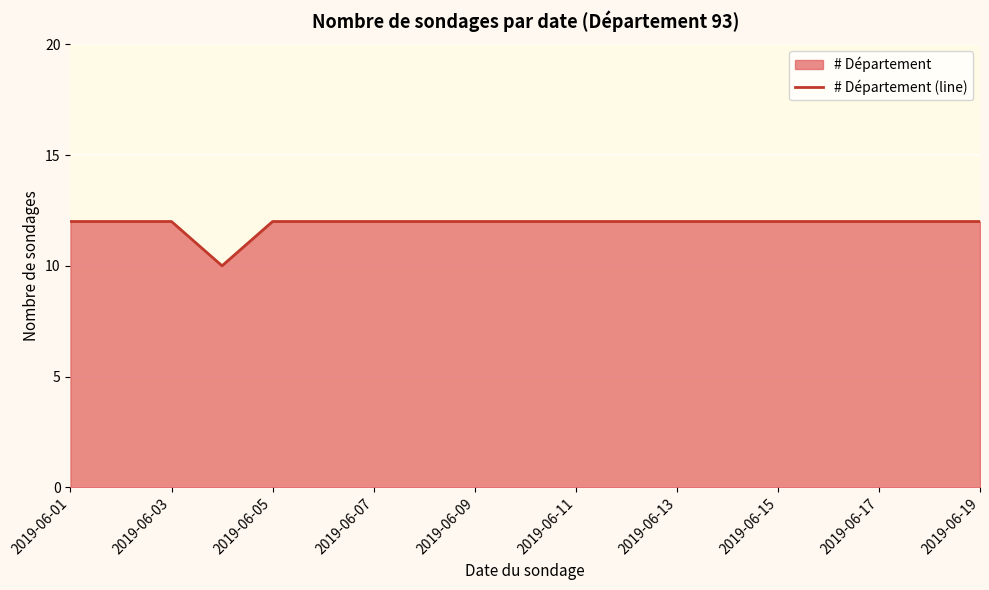

Approximately how many times larger is the value at 2019-06-09 compared to 2019-06-15?

1.0